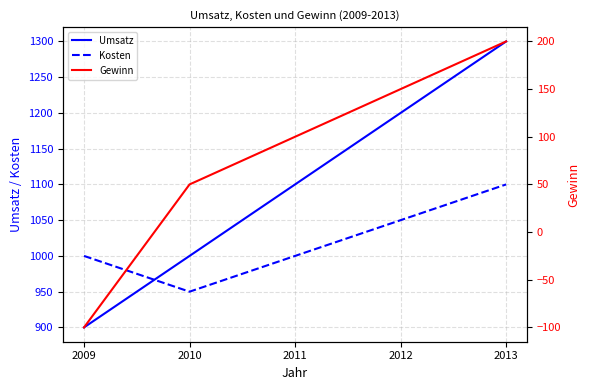

Which category has the lowest value in the Kosten series?

2010